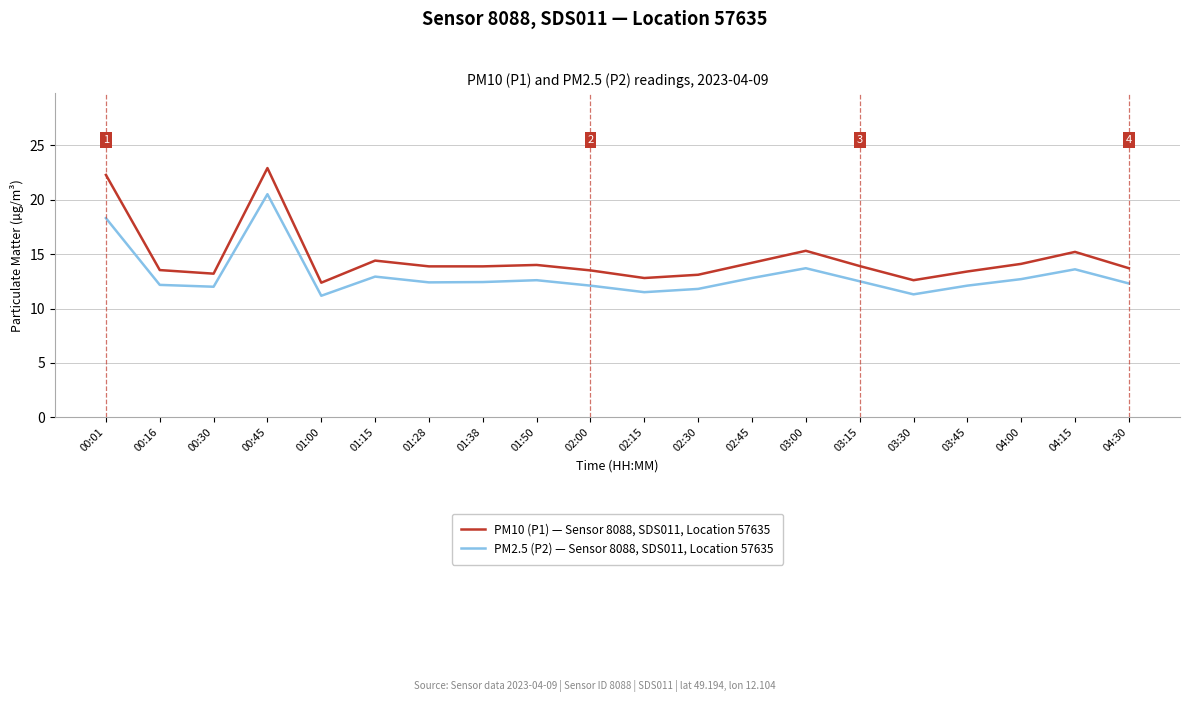

Rank the series by their maximum value, from highest to lowest.

PM10 (P1) — Sensor 8088, SDS011, Location 57635, PM2.5 (P2) — Sensor 8088, SDS011, Location 57635